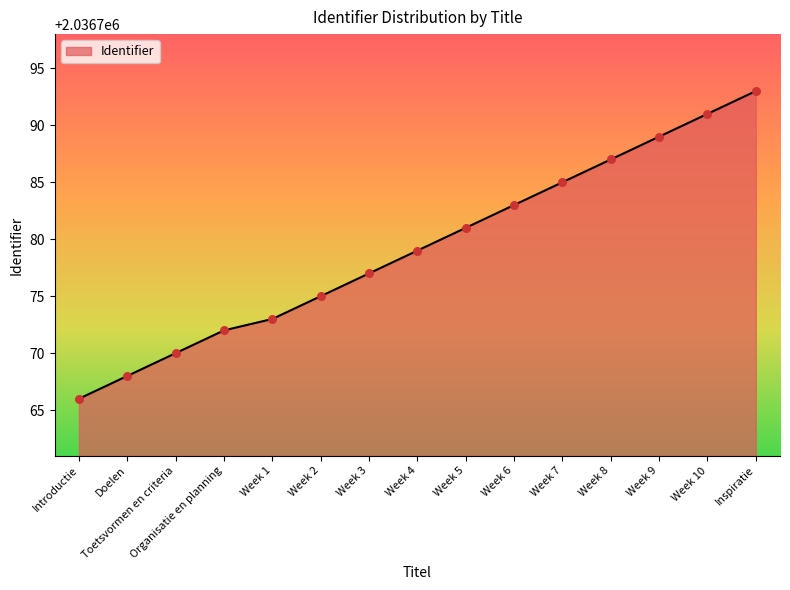

What is the change in value from Week 10 to Inspiratie?

+2